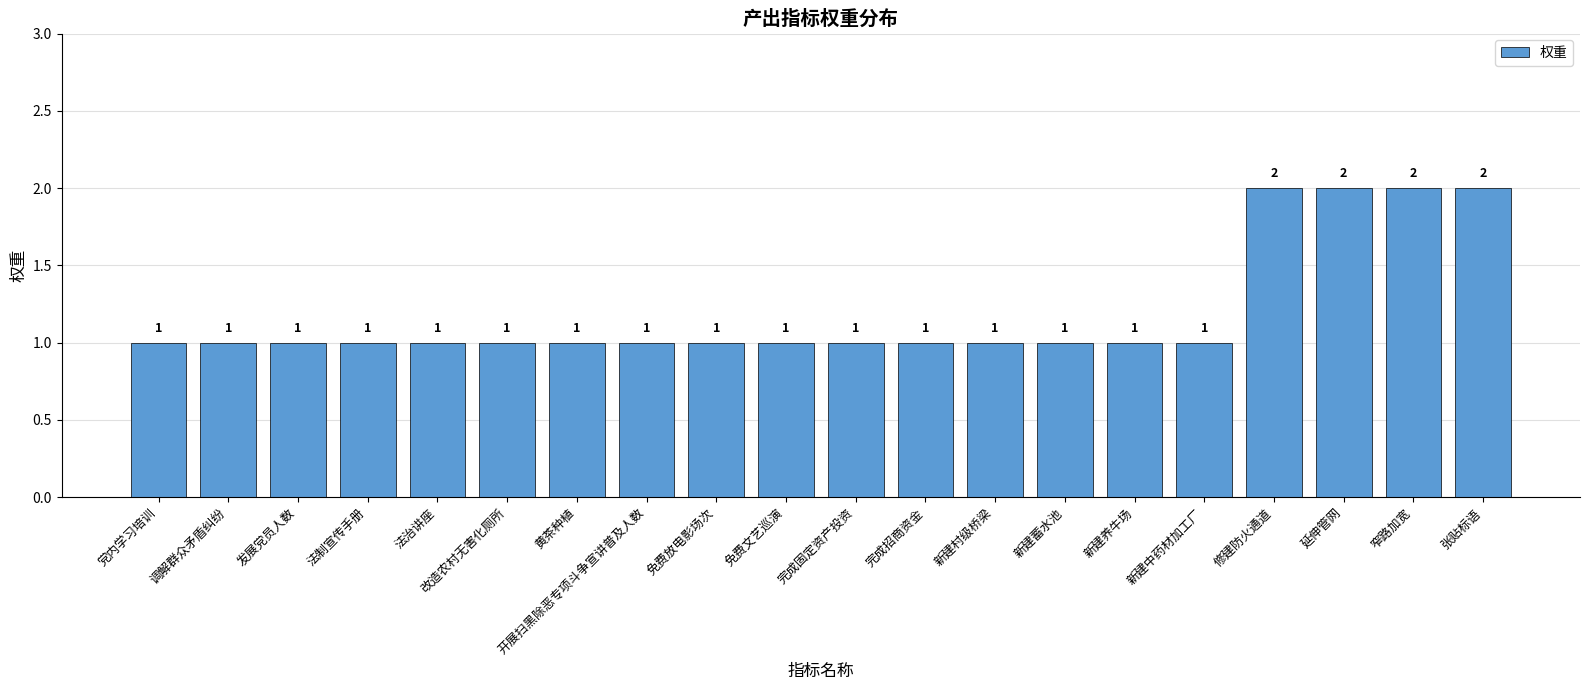

How many values are between 1 and 2?

20